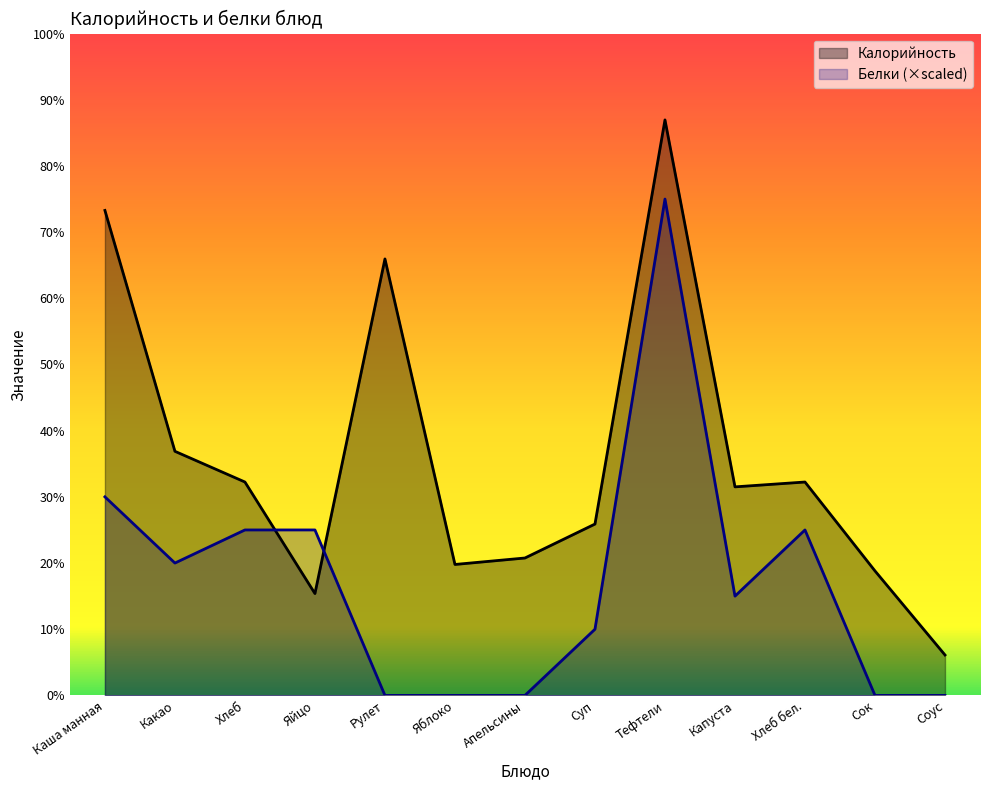

What is the label of the 13th point from the left?

Соус